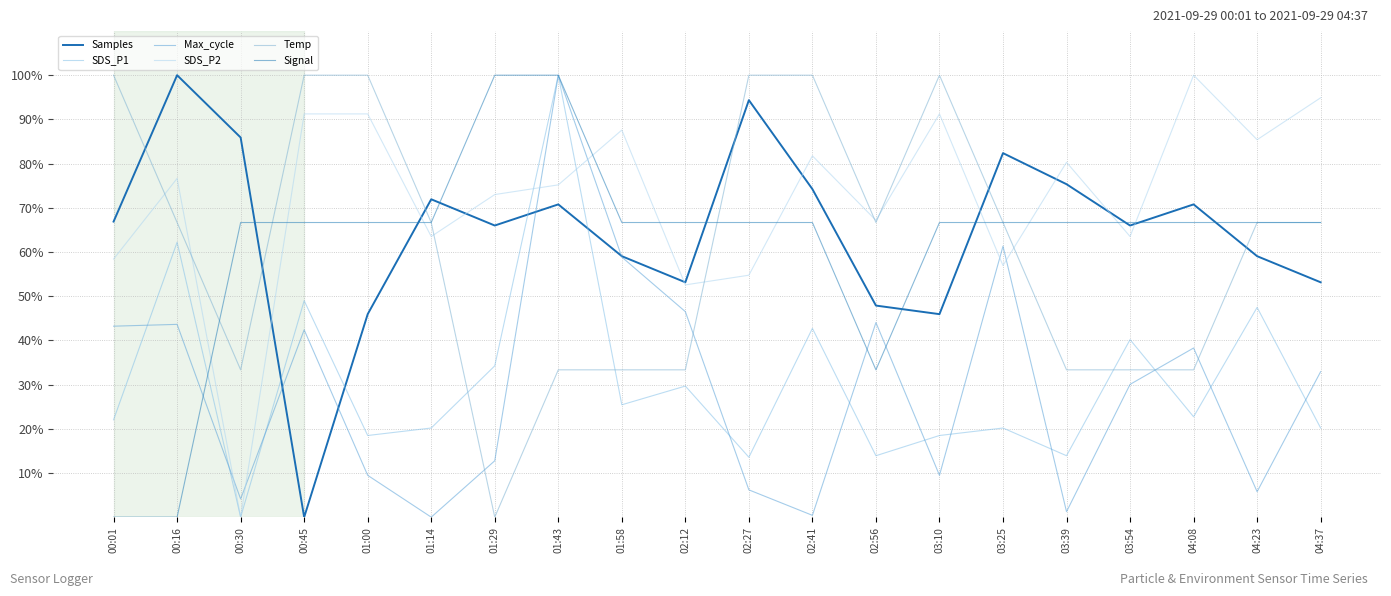

What is the value of the Samples point at the 11th from the left?

94.4